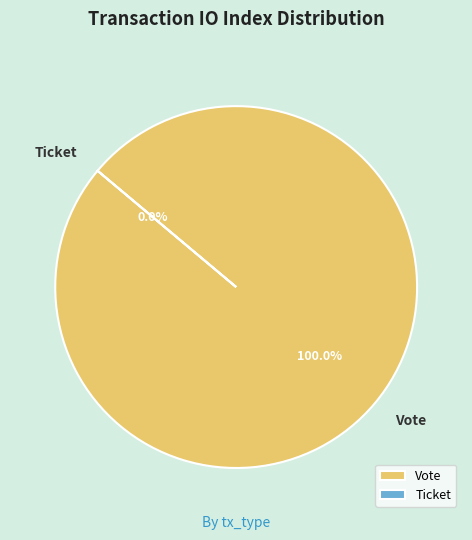

To the nearest percent, what is the difference between the Ticket and Vote slice percentages?

100%